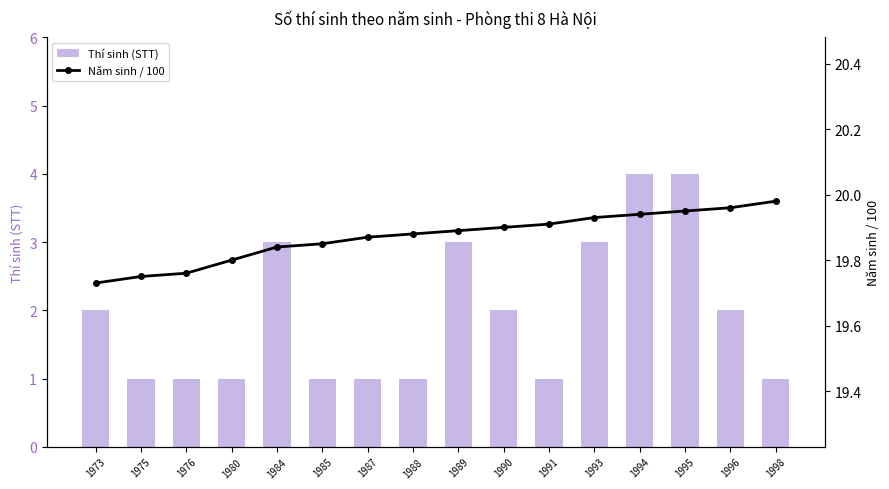

The Thí sinh (STT) series shows 1.1 at 1996. True or false?

False